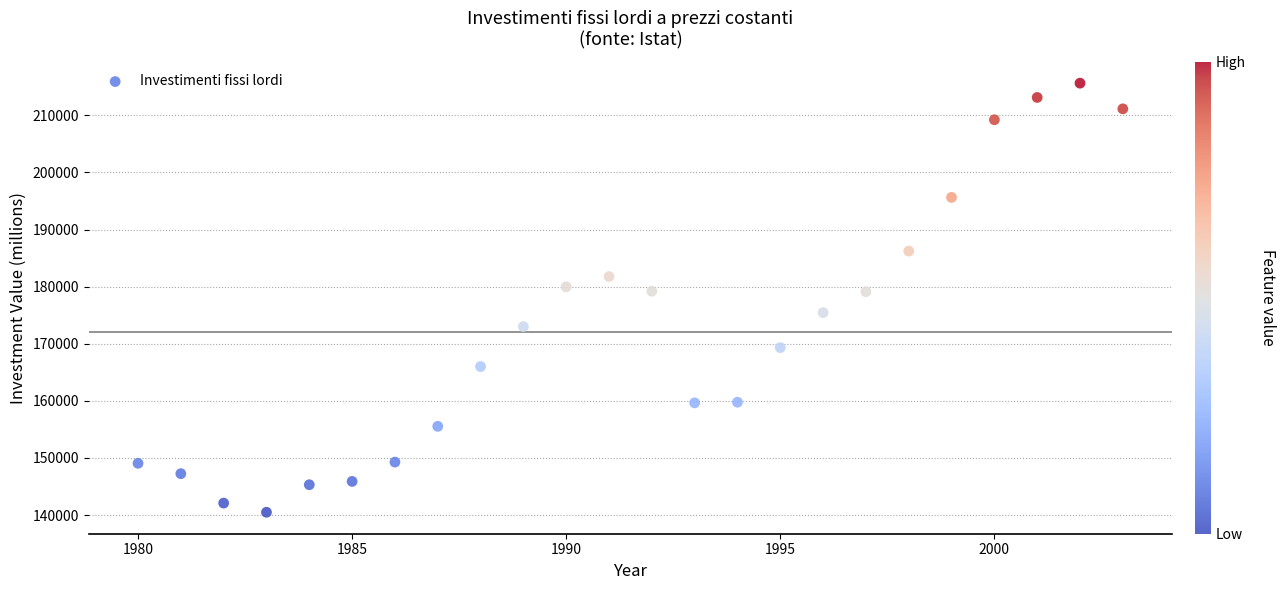

What is the range of Y values (max minus min)?

75123